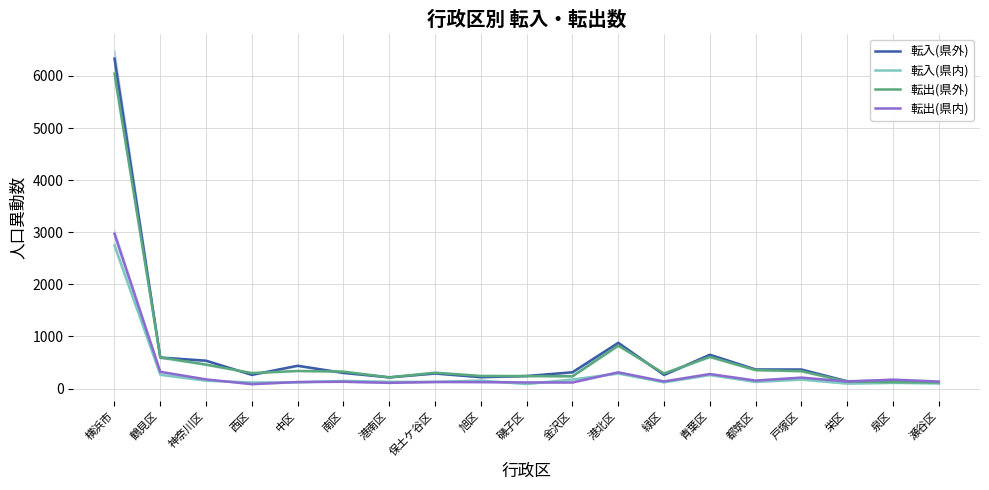

At 港南区, list the series in order from smallest to largest.

転出(県内), 転入(県内), 転出(県外), 転入(県外)